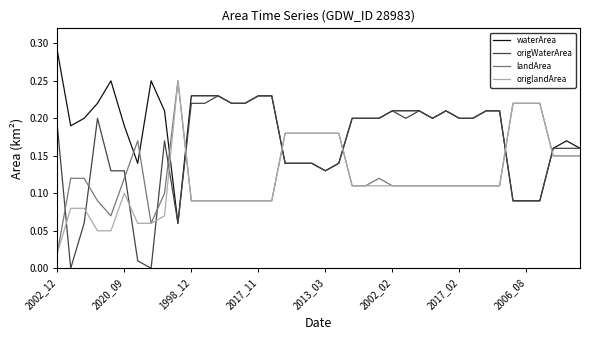

Which series has the largest total across all categories?

waterArea